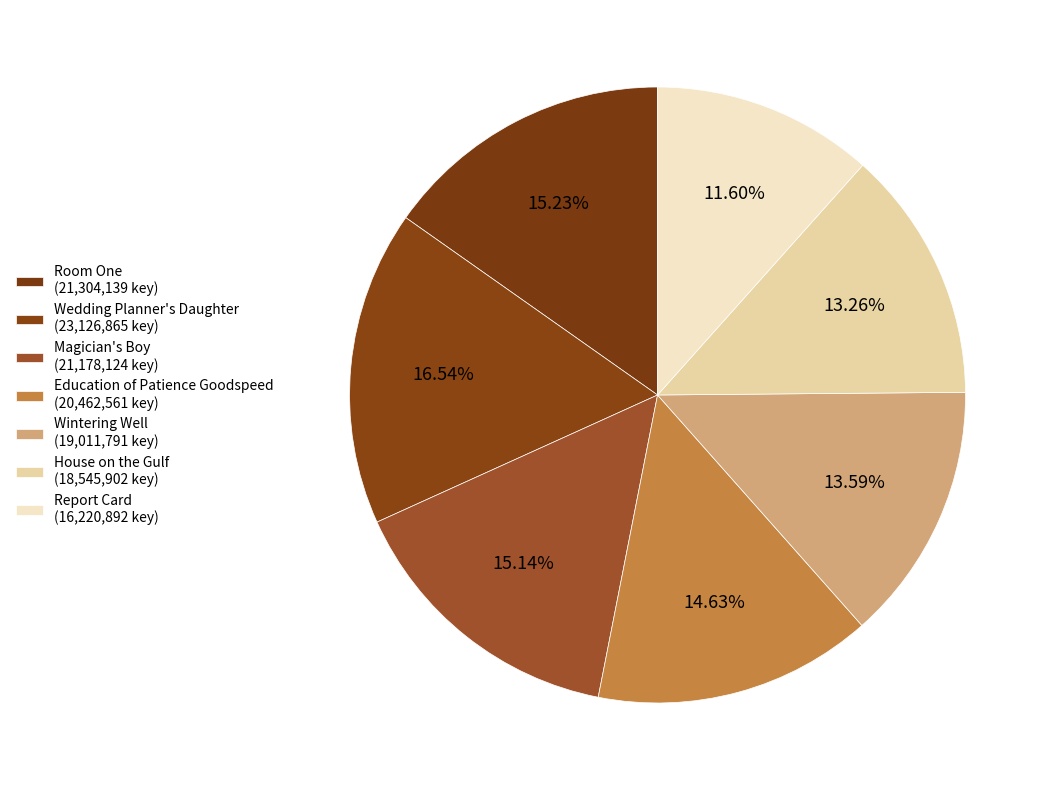

How many slices are in this pie chart?

7